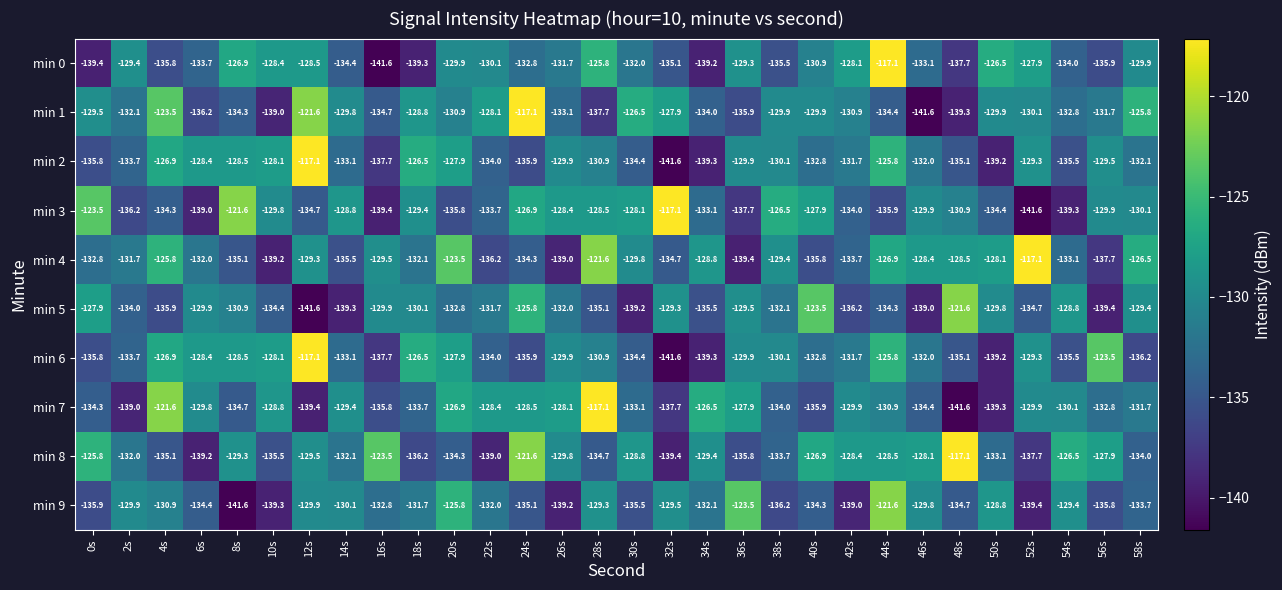

What is the smallest value displayed?

-141.6